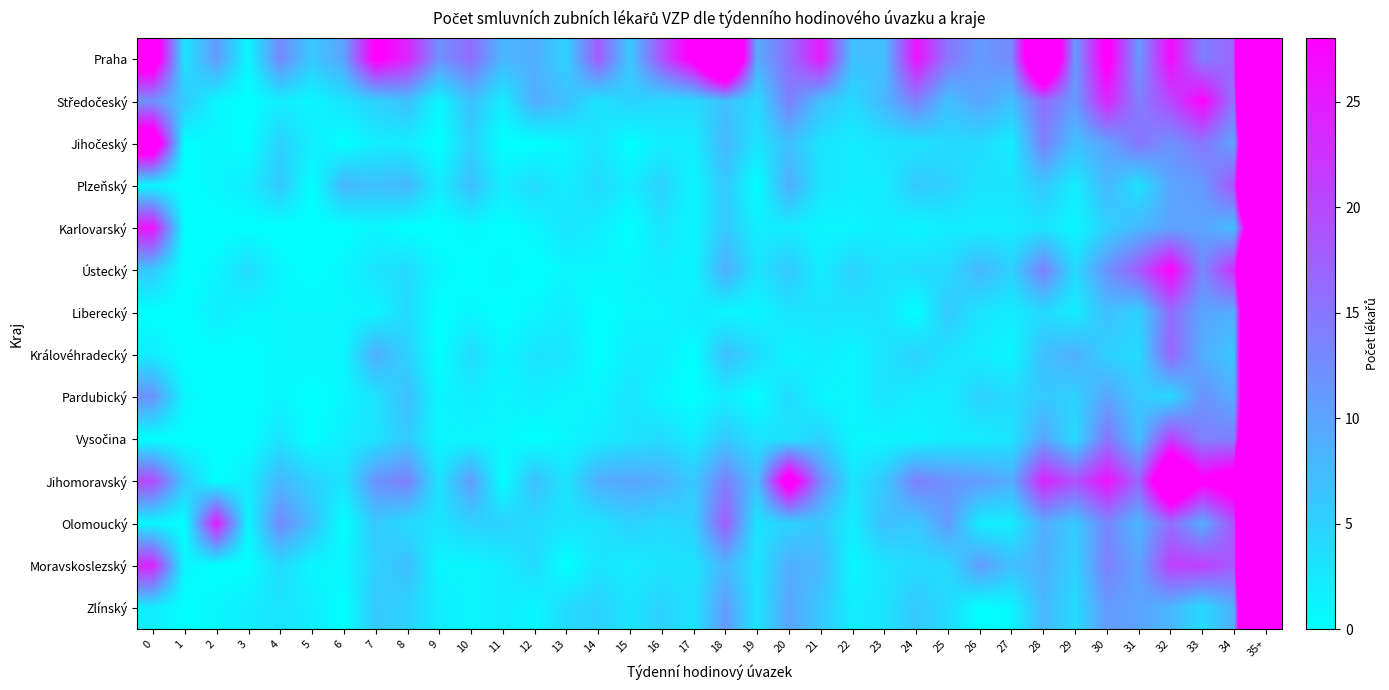

At 23, list the series in order from largest to smallest.

Středočeský, Praha, Olomoucký, Jihomoravský, Jihočeský, Ústecký, Liberecký, Královéhradecký, Pardubický, Moravskoslezský, Zlínský, Plzeňský, Karlovarský, Vysočina